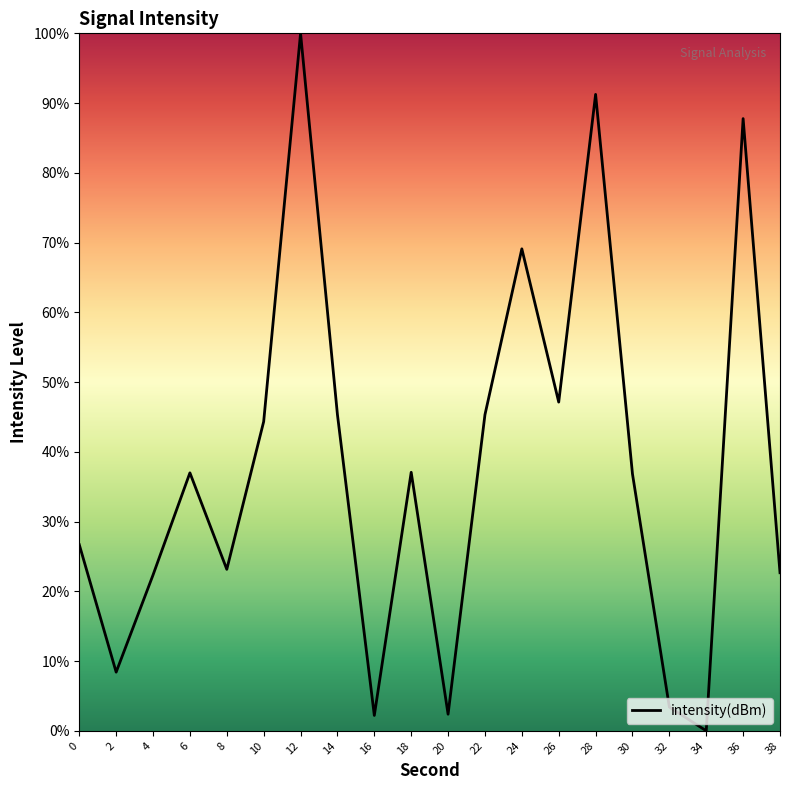

How many series are shown in this chart?

1